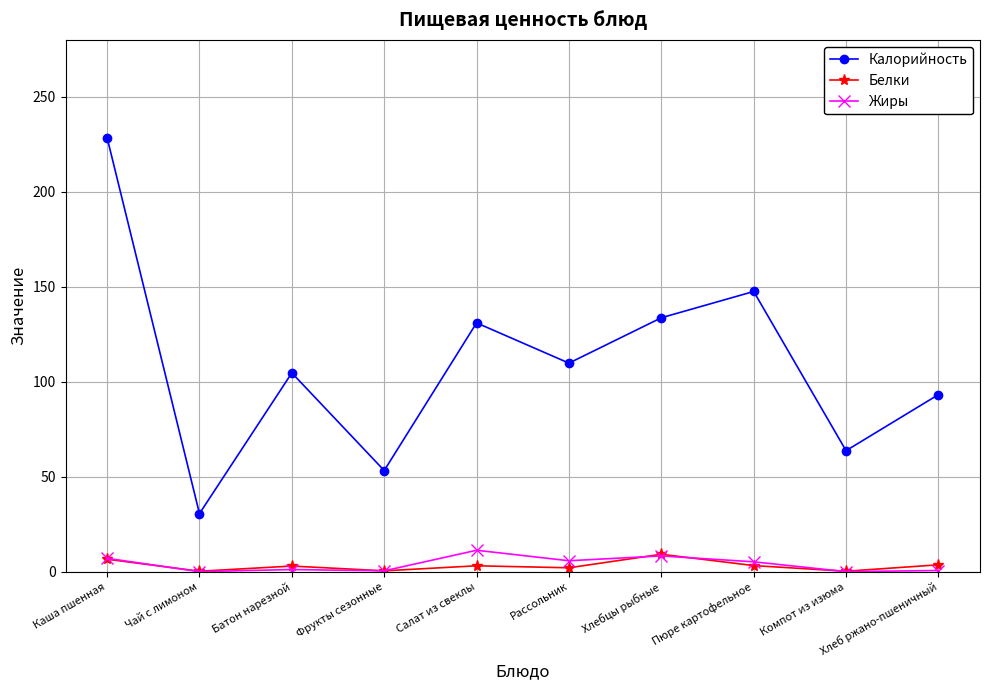

The Калорийность series shows 205.6 at Хлебцы рыбные. True or false?

False